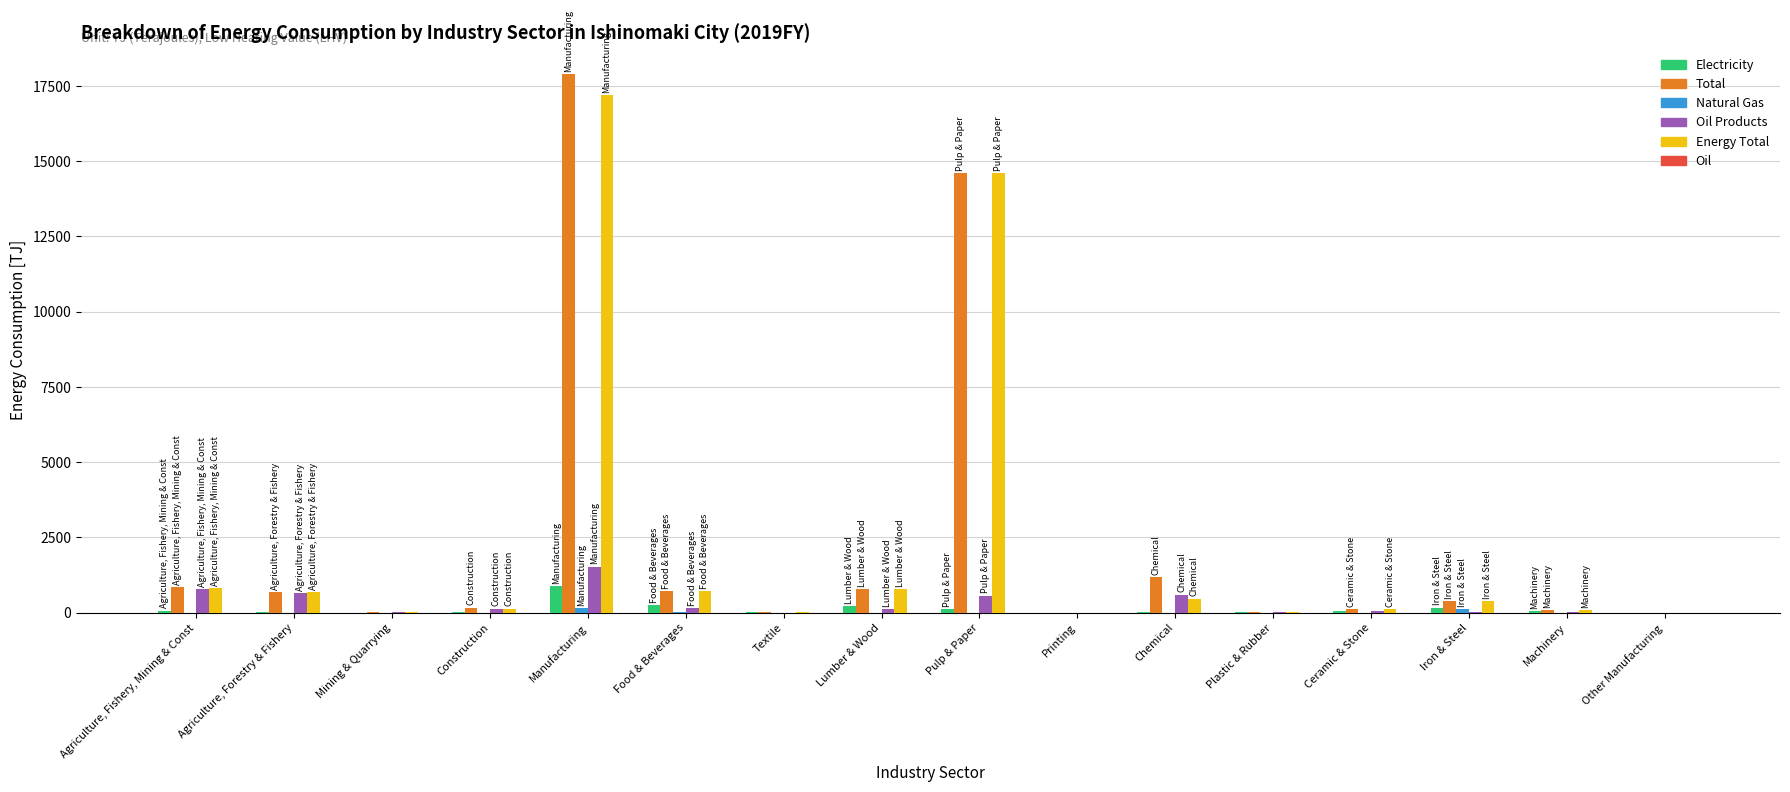

Is it true that Energy Total equals 14604.2 at Pulp & Paper?

True